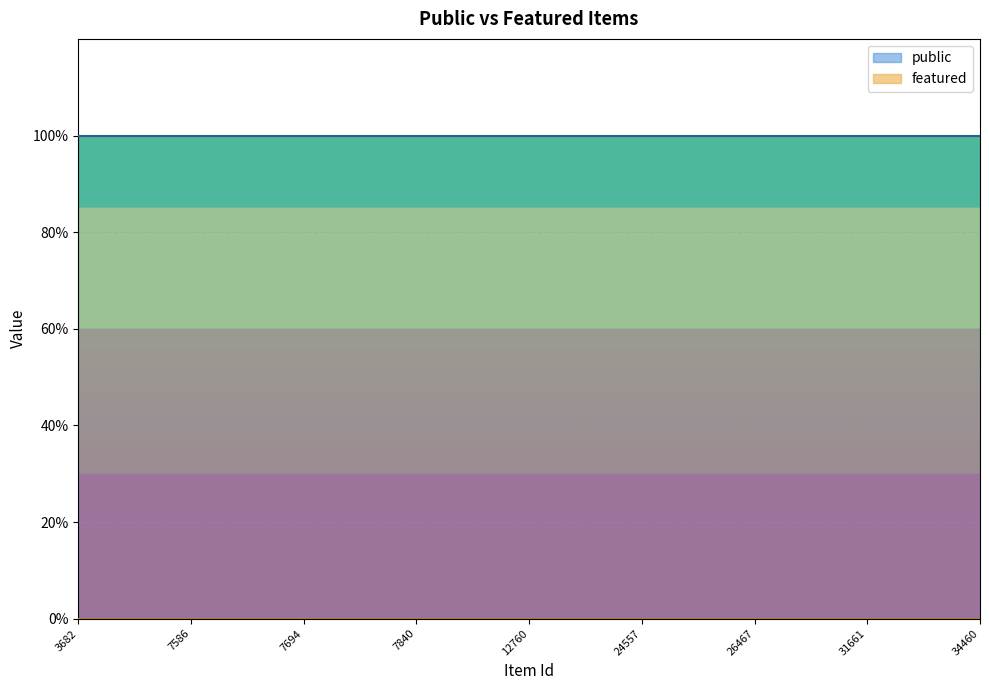

Reading left to right, what are all the values shown in this chart?

public: 3682=1	6625=1	7544=1	7586=1	7589=1	7692=1	7694=1	7838=1	7839=1	7840=1	12758=1	12759=1	12760=1	12768=1	24495=1	24557=1	24642=1	26420=1	26467=1	30670=1	30671=1	31661=1	31971=1	34459=1	34460=1
featured: 3682=0	6625=0	7544=0	7586=0	7589=0	7692=0	7694=0	7838=0	7839=0	7840=0	12758=0	12759=0	12760=0	12768=0	24495=0	24557=0	24642=0	26420=0	26467=0	30670=0	30671=0	31661=0	31971=0	34459=0	34460=0